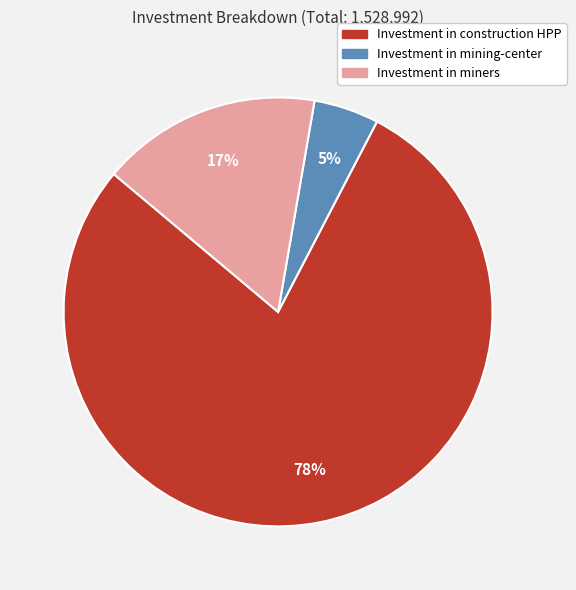

Which slice is the largest?

Investment in construction HPP